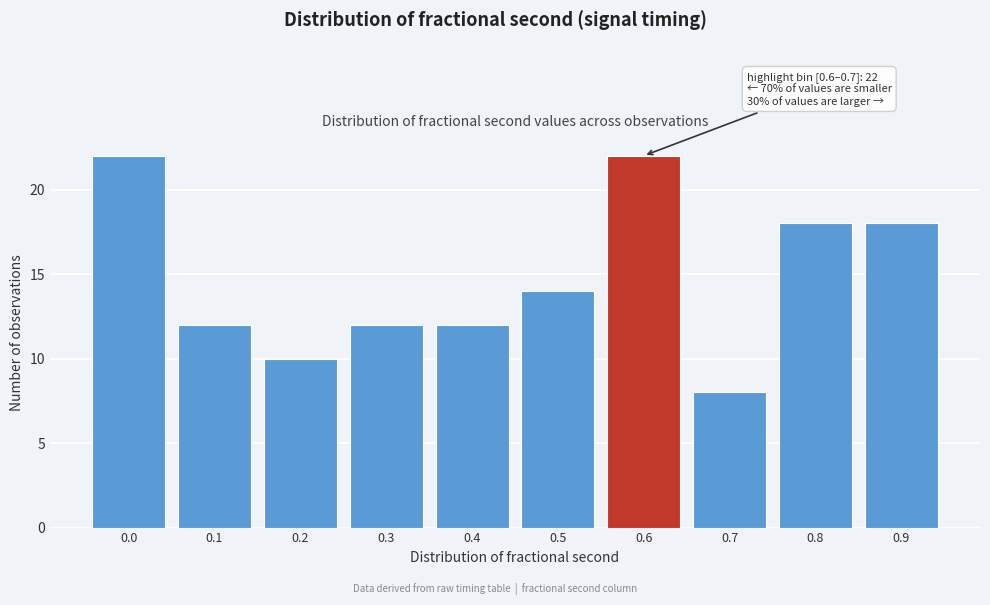

Reading left to right, transcribe all the data shown in this chart.

0.0=22	0.1=12	0.2=10	0.3=12	0.4=12	0.5=14	0.6=22	0.7=8	0.8=18	0.9=18